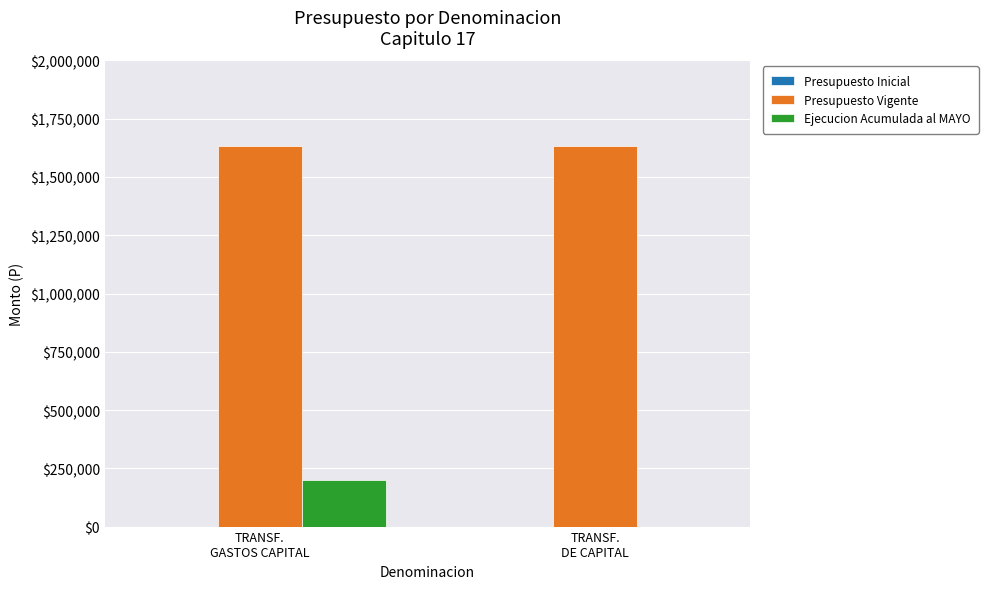

Which series has the largest total across all categories?

Presupuesto Vigente